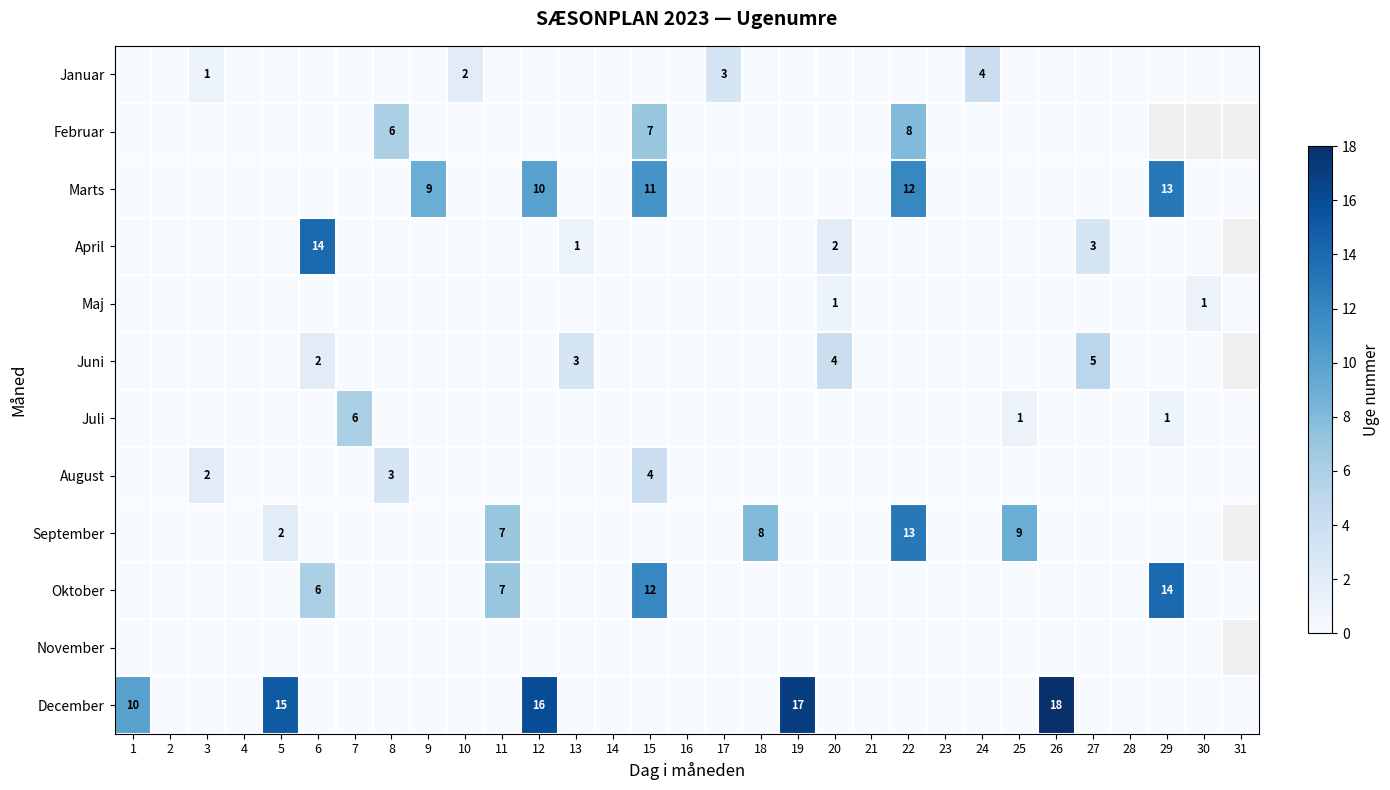

True or false: November has a value of 0.0 at 2.

True